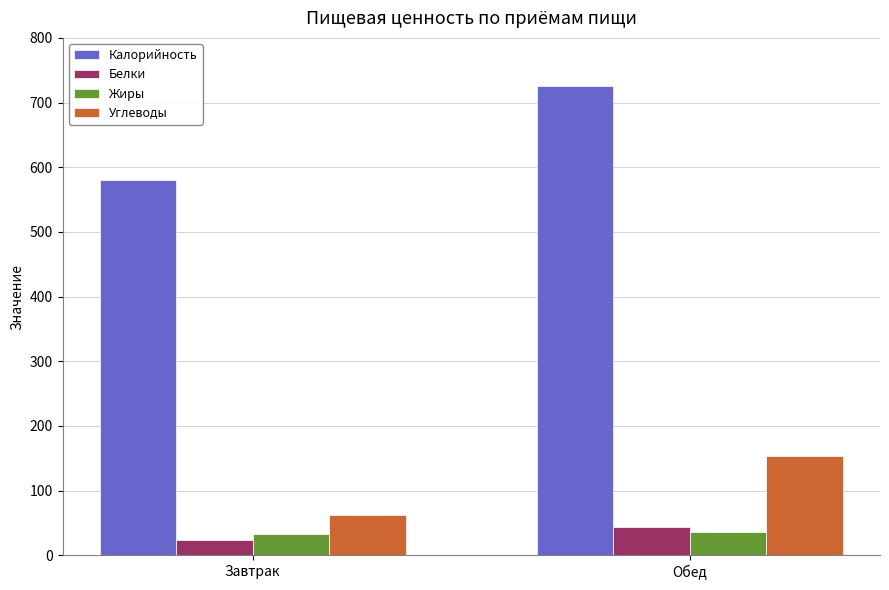

What is the approximate value of Белки at Обед, to the nearest 10?

40